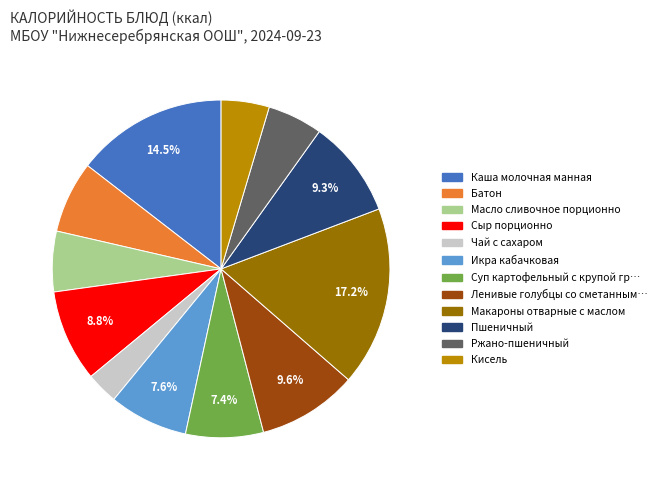

Is there a majority slice in this chart?

No